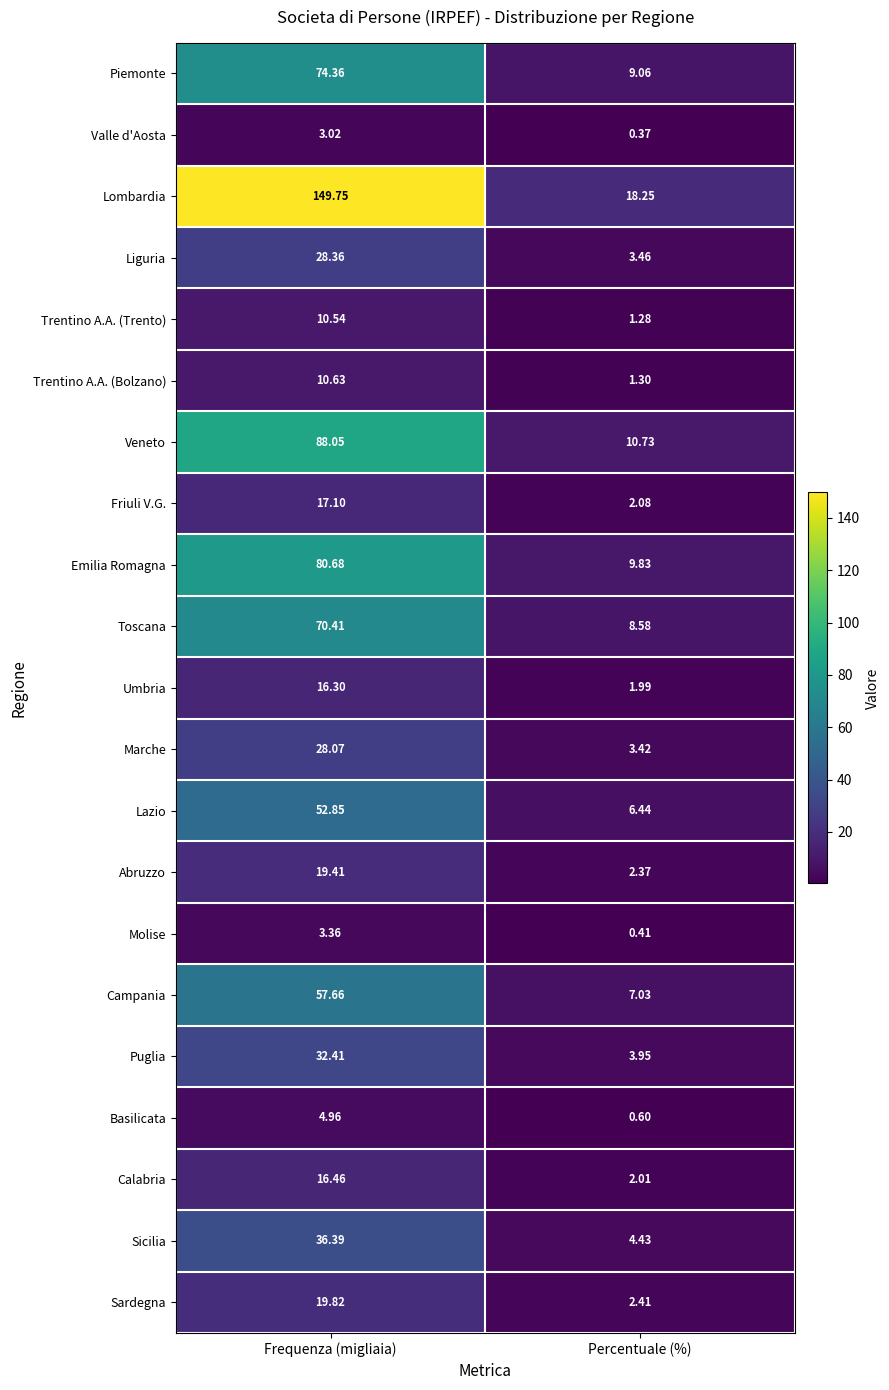

Which series has the largest total across all categories?

Lombardia